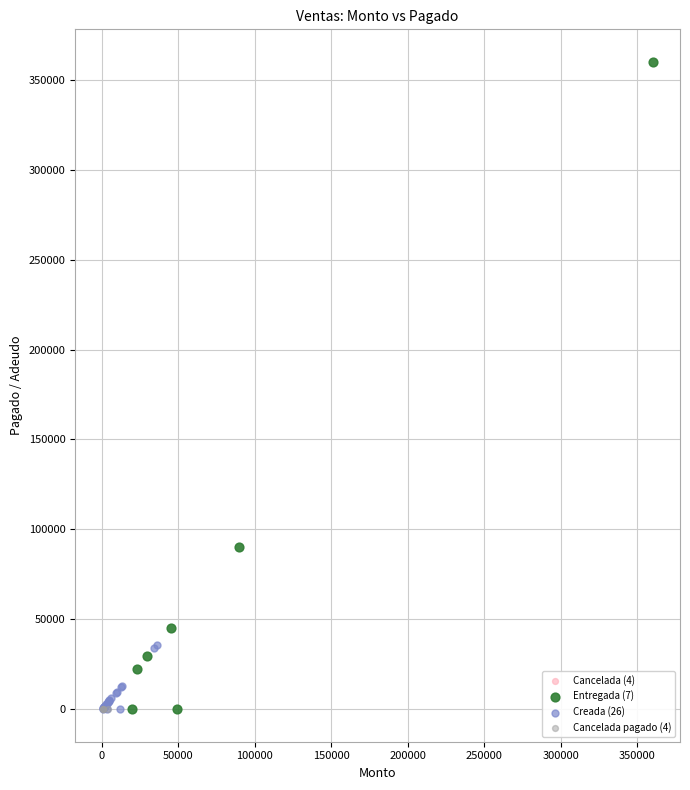

What are all the series names shown in the legend?

Cancelada (4), Entregada (7), Creada (26), Cancelada pagado (4)